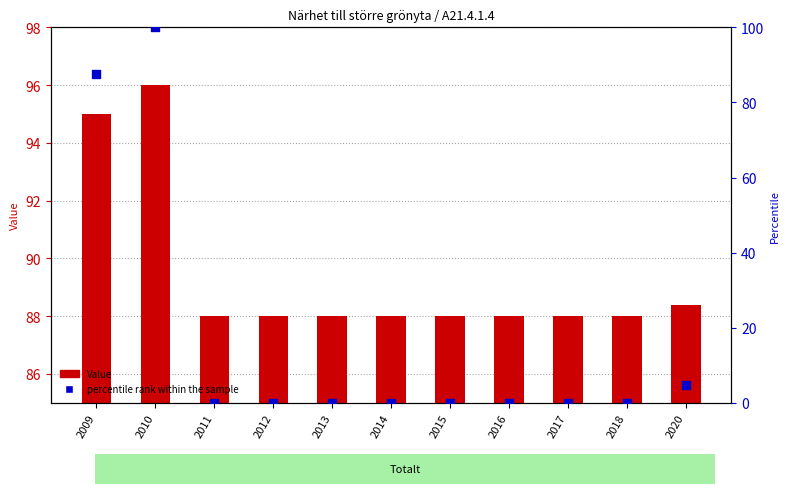

Which series has the largest Y range (max minus min)?

percentile rank within the sample